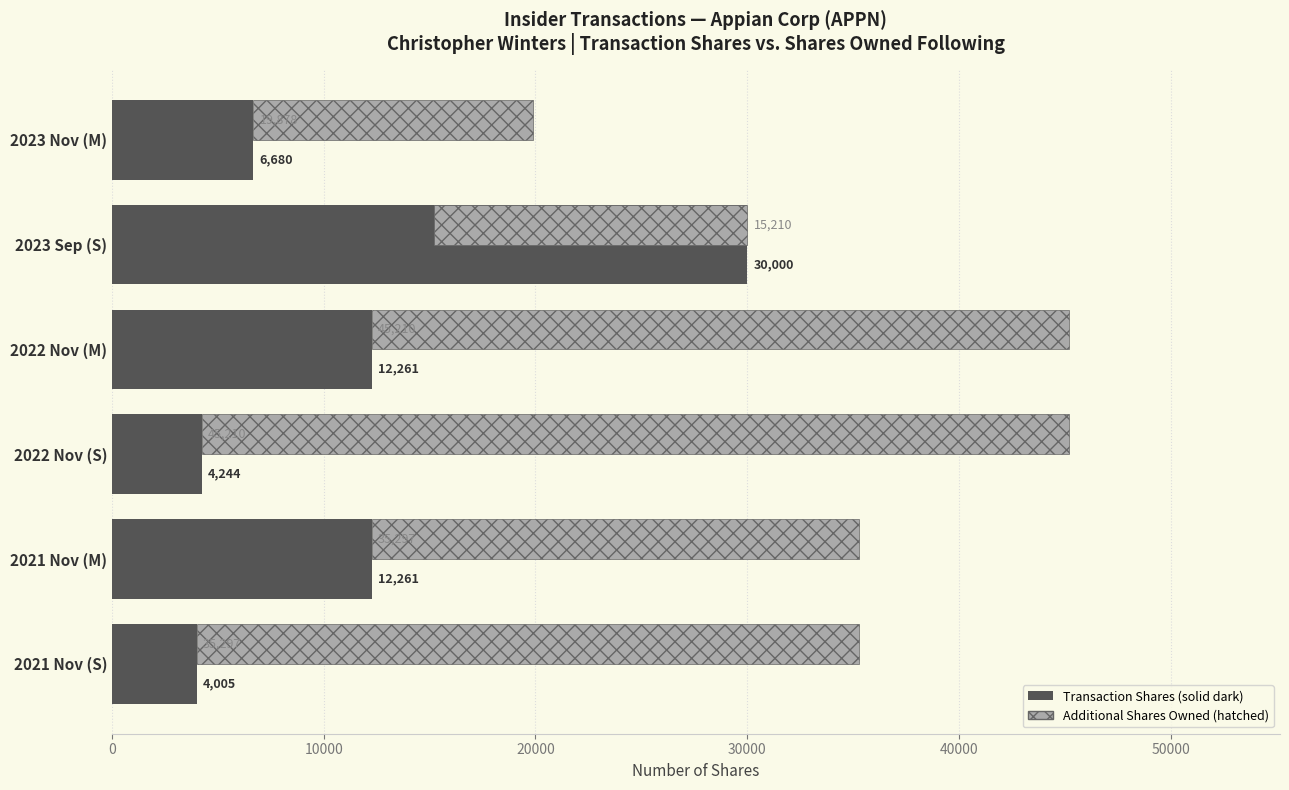

At 2021 Nov (S), list the series in order from smallest to largest.

Transaction Shares, Shares Owned Following Transaction